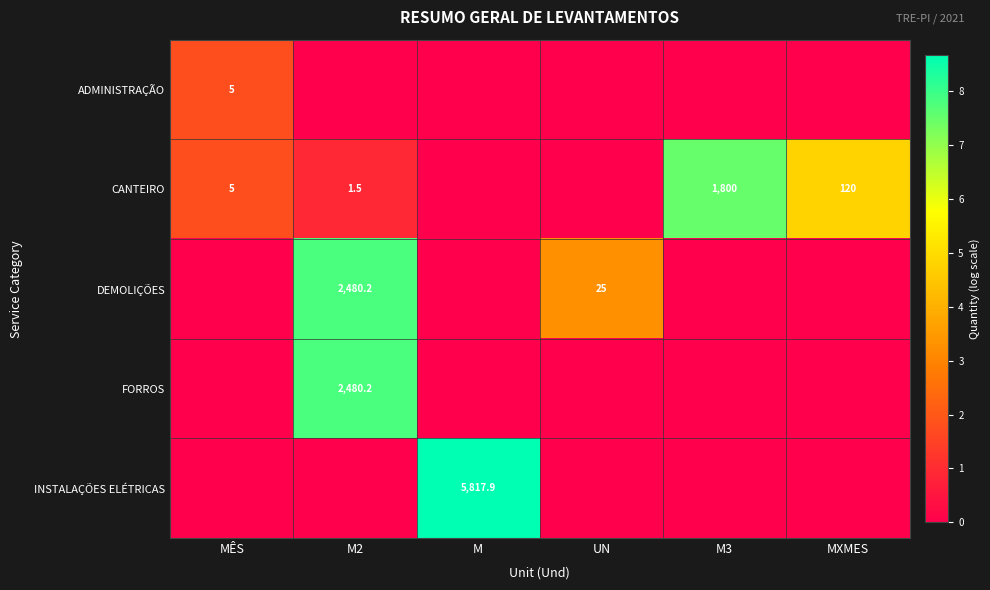

True or false: DEMOLIÇÕES has a value of 1128.8 at M2.

False